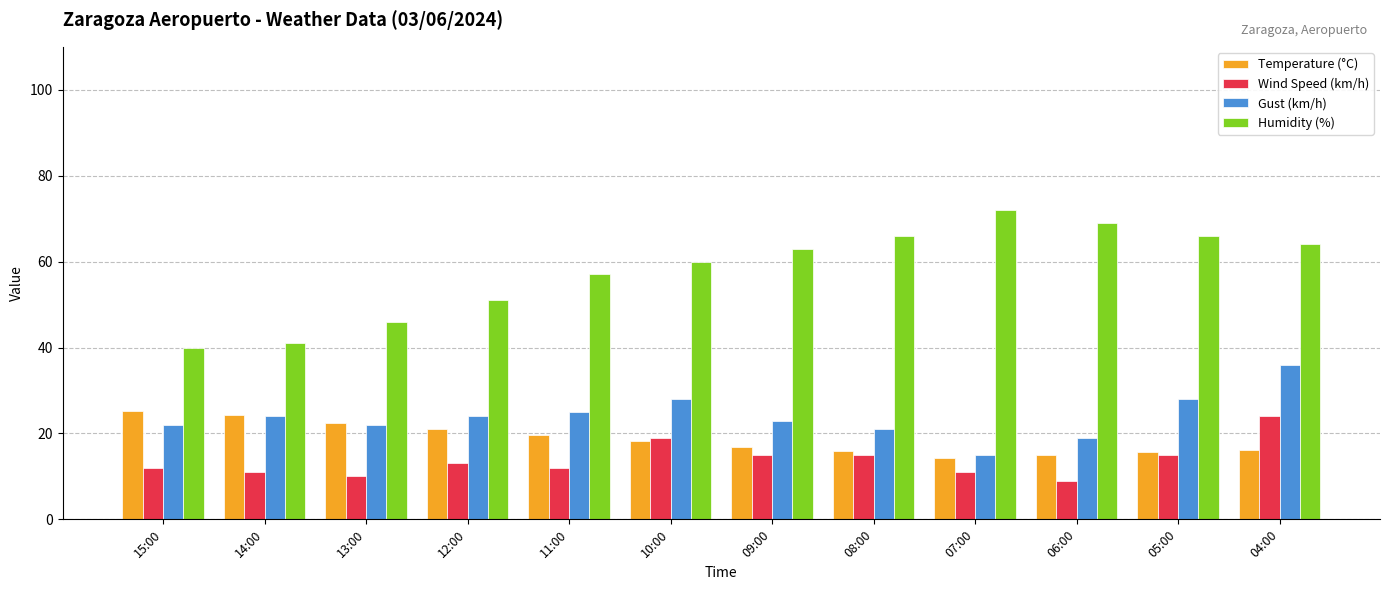

How many data points in Gust (km/h) are less than 24?

6